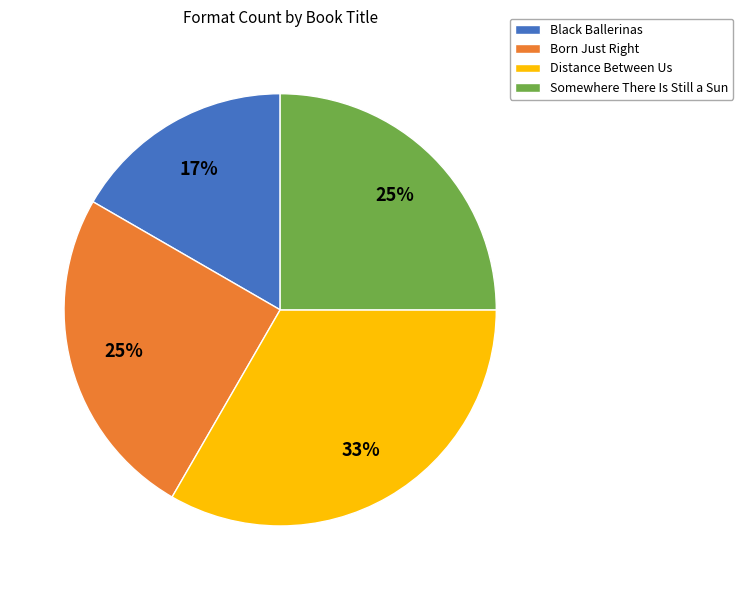

Combined, do Somewhere There Is Still a Sun and Distance Between Us account for over 50%?

Yes